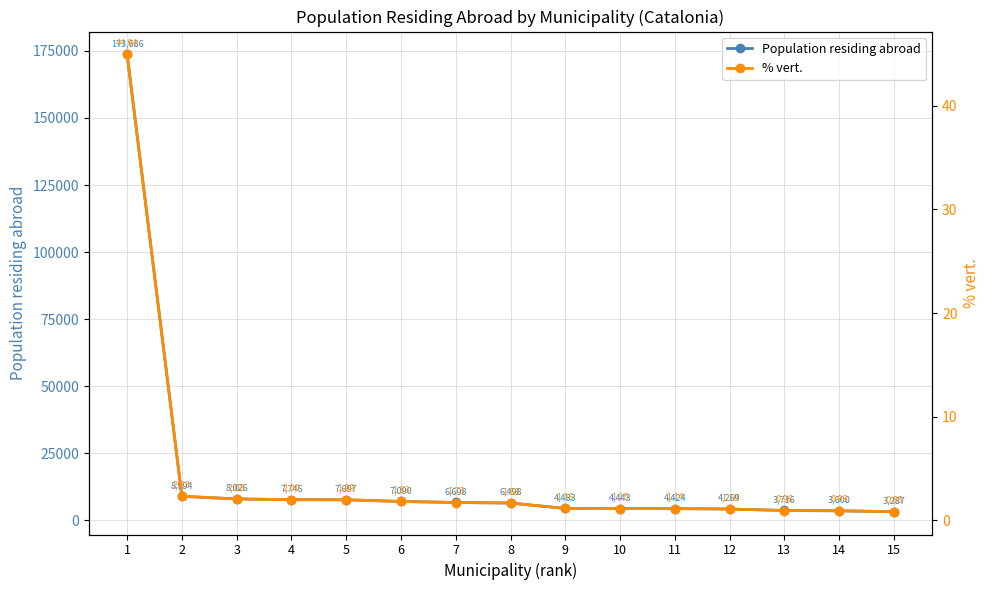

Reading left to right, what are all the values shown in this chart?

Population residing abroad: 173686.0	8994.0	8026.0	7746.0	7697.0	7090.0	6698.0	6498.0	4483.0	4443.0	4424.0	4269.0	3716.0	3600.0	3287.0
% vert.: 44.9	2.3	2.1	2.0	2.0	1.8	1.7	1.7	1.2	1.1	1.1	1.1	1.0	0.9	0.8